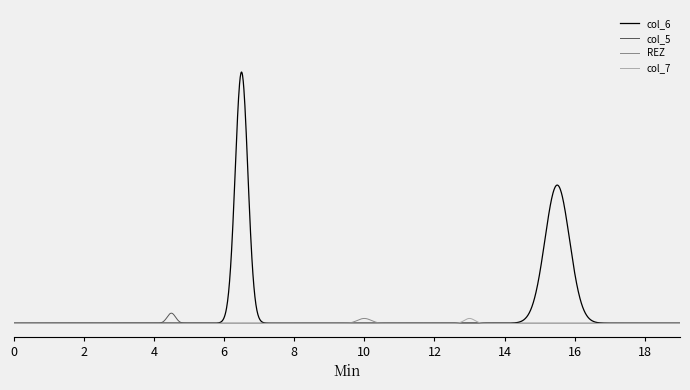

What are all the series names shown in the legend?

col_6, col_5, REZ, col_7